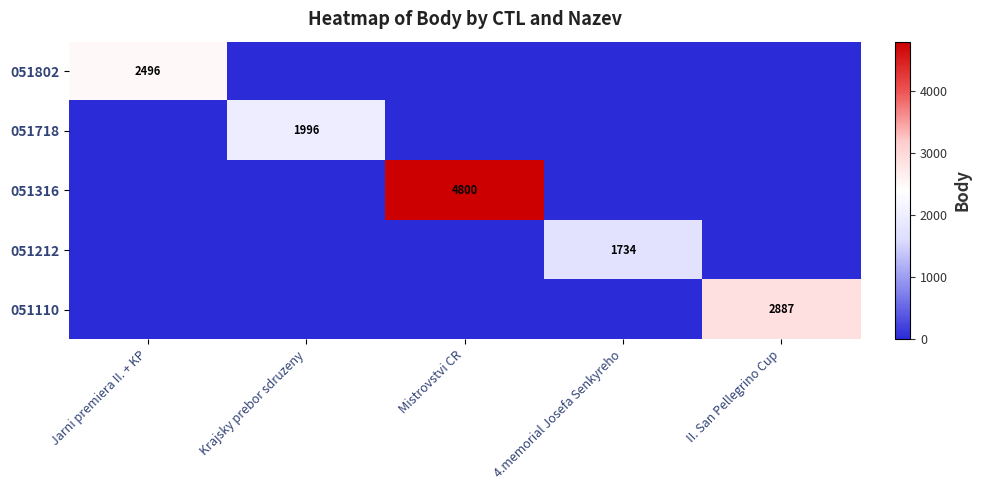

How many data points does each series have?

5